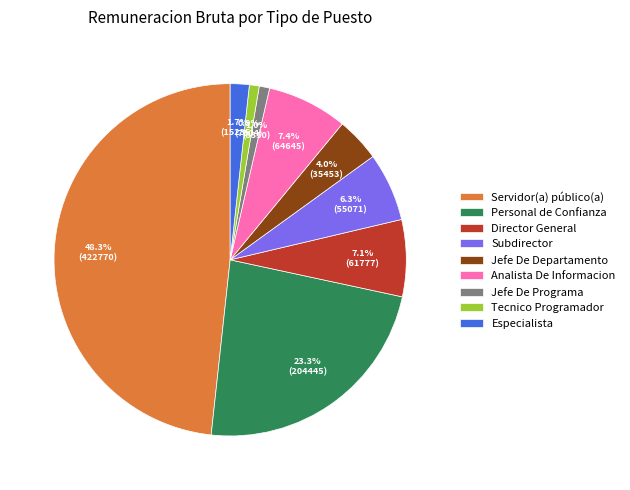

What percentage do Subdirector and Jefe De Departamento together represent?

10.3%